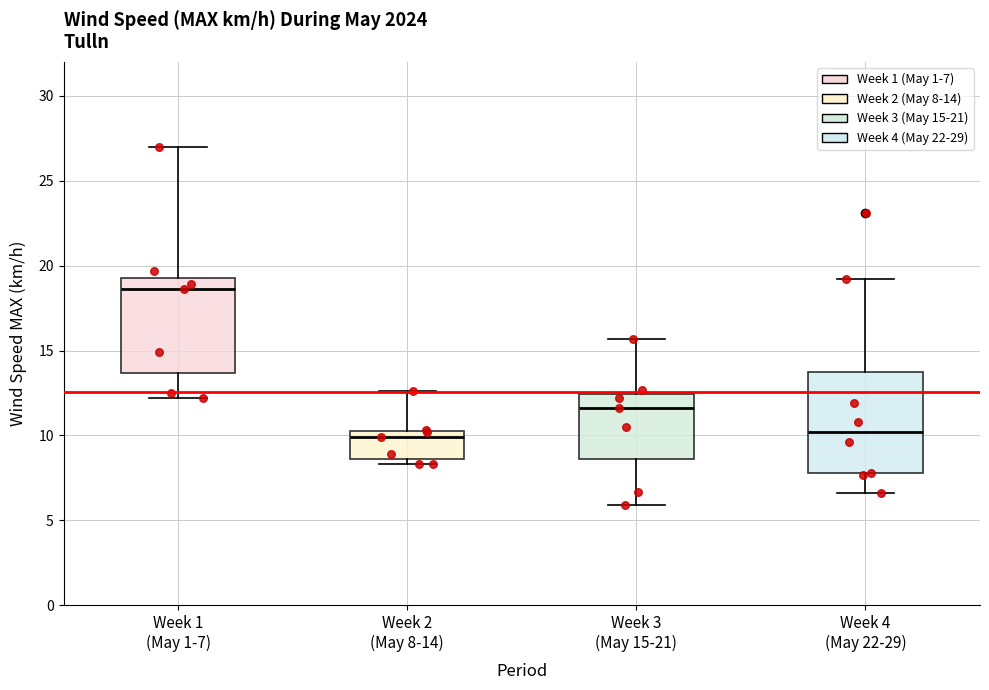

Reading left to right, transcribe this box plot: for each box, give where its median line is, the range the box spans, and where its two whiskers end, as read against the y-axis. The values are not printed on the chart, so give them approximately, as read against the axis.

Week 1 (May 1-7): median 18.5, box 13.5 to 19.5, whiskers 12.0 to 27.0
Week 2 (May 8-14): median 10.0, box 8.5 to 10.5, whiskers 8.5 (just below the box's lower edge) to 12.5
Week 3 (May 15-21): median 11.5, box 8.5 to 12.5, whiskers 6.0 to 15.5
Week 4 (May 22-29): median 10.0, box 8.0 to 13.5, whiskers 6.5 to 19.0